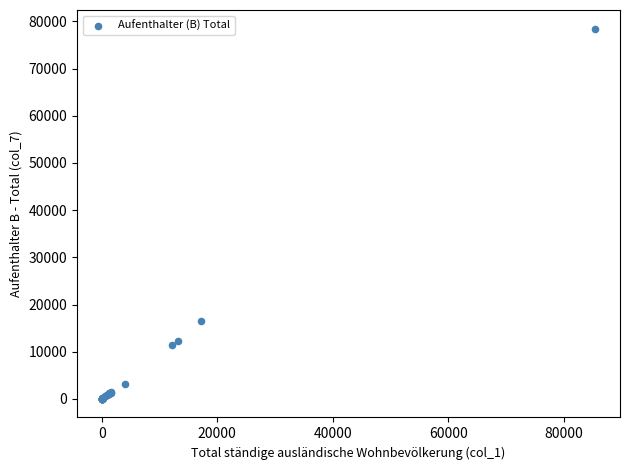

What Y value in the scatter plot is closest to 39239?

16591